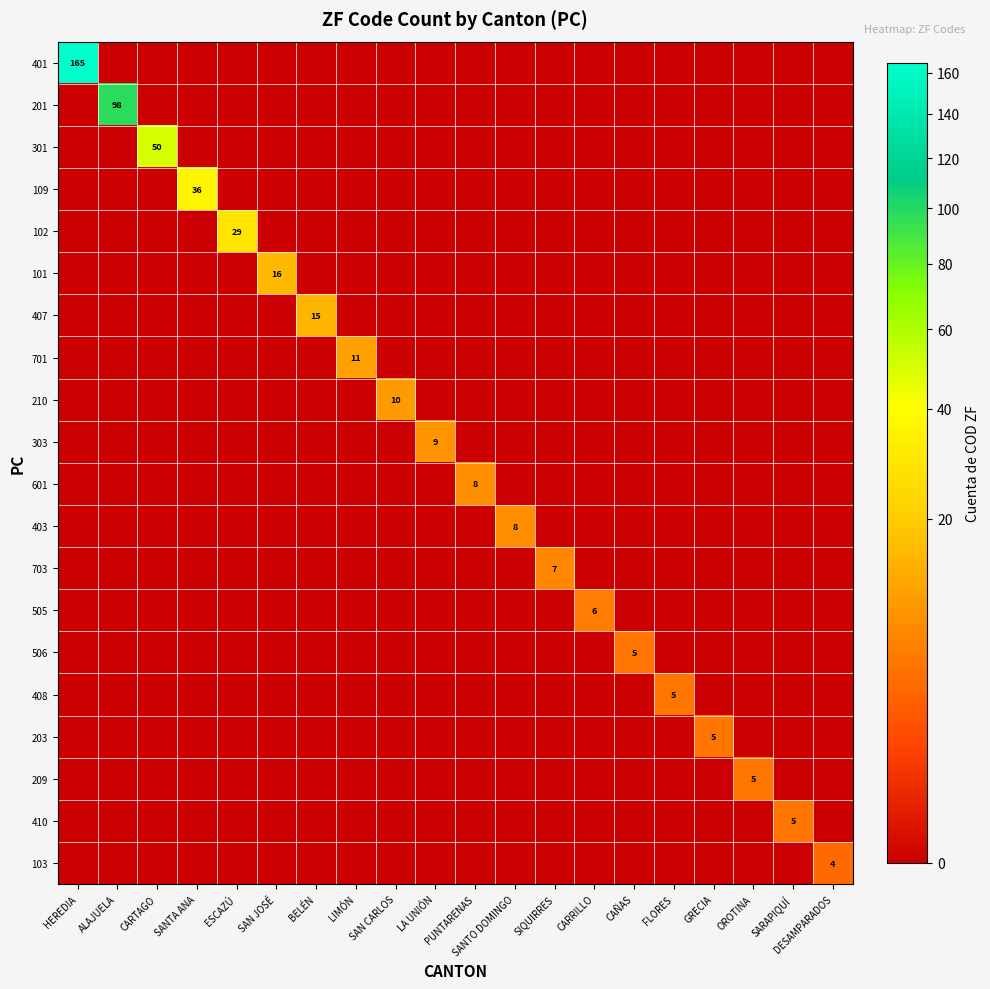

What is the difference between the maximum and second lowest values in the 101 series?

16